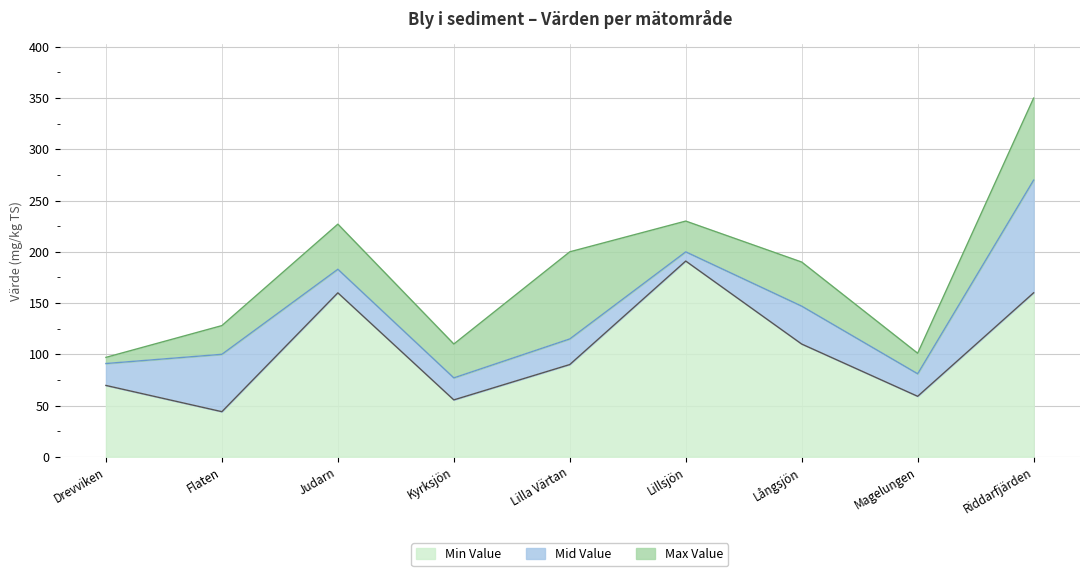

True or false: Max Value and Min Value intersect in this chart.

False